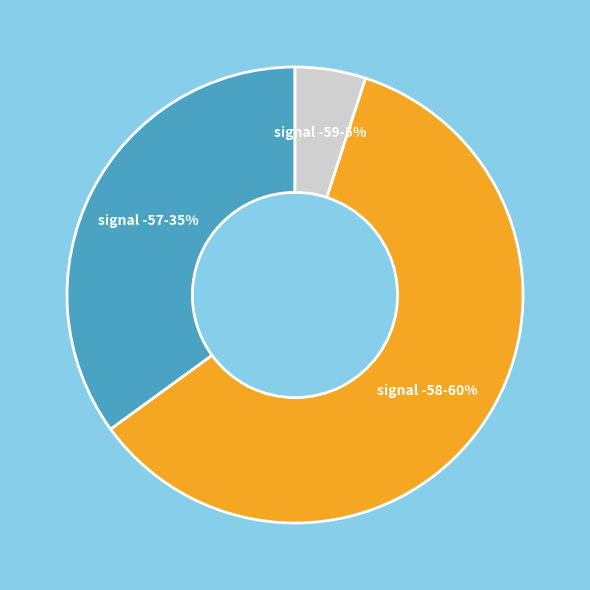

Is it true that signal -58 is 67% of the pie?

False